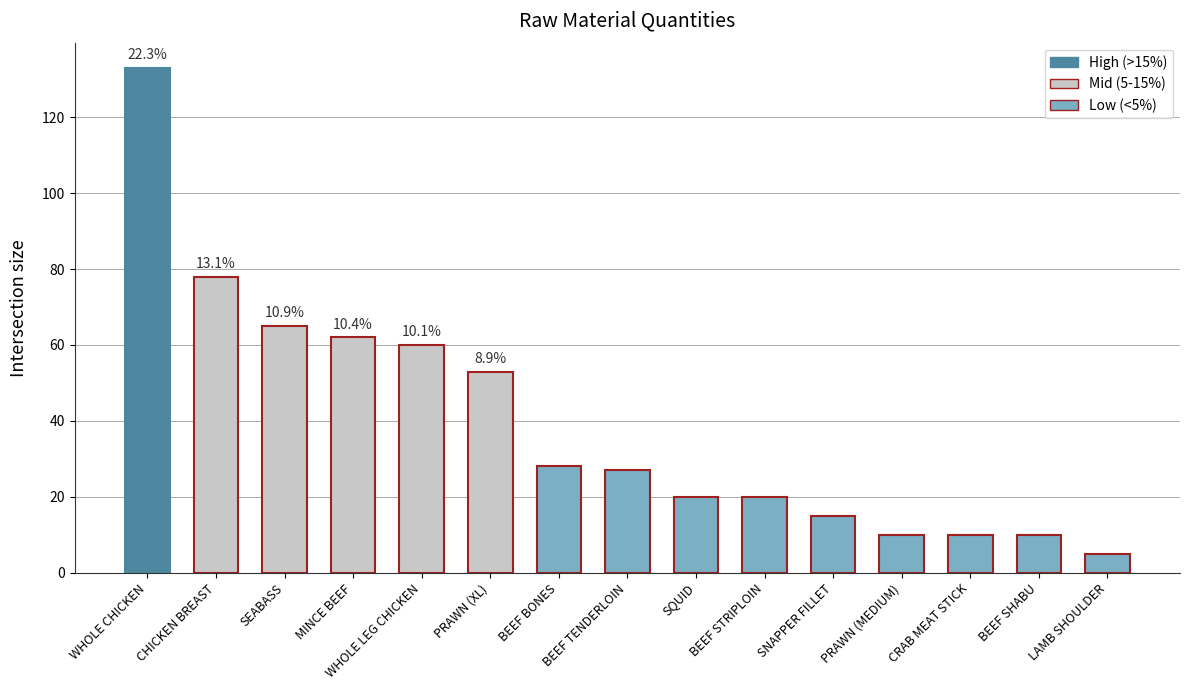

Where is the data nearest to the value 69?

SEABASS